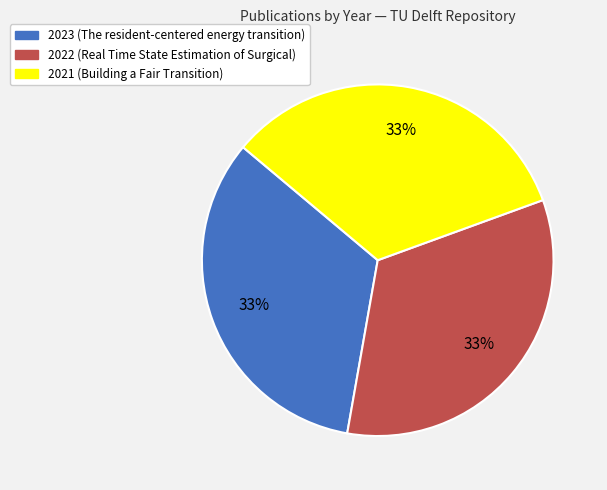

Is there a majority slice in this chart?

No